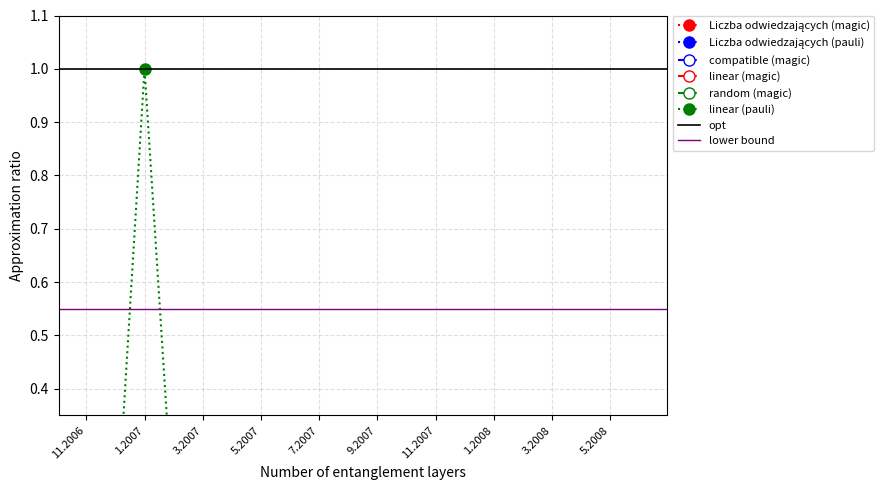

Which category has the lowest value in the linear (pauli) series?

3.2007